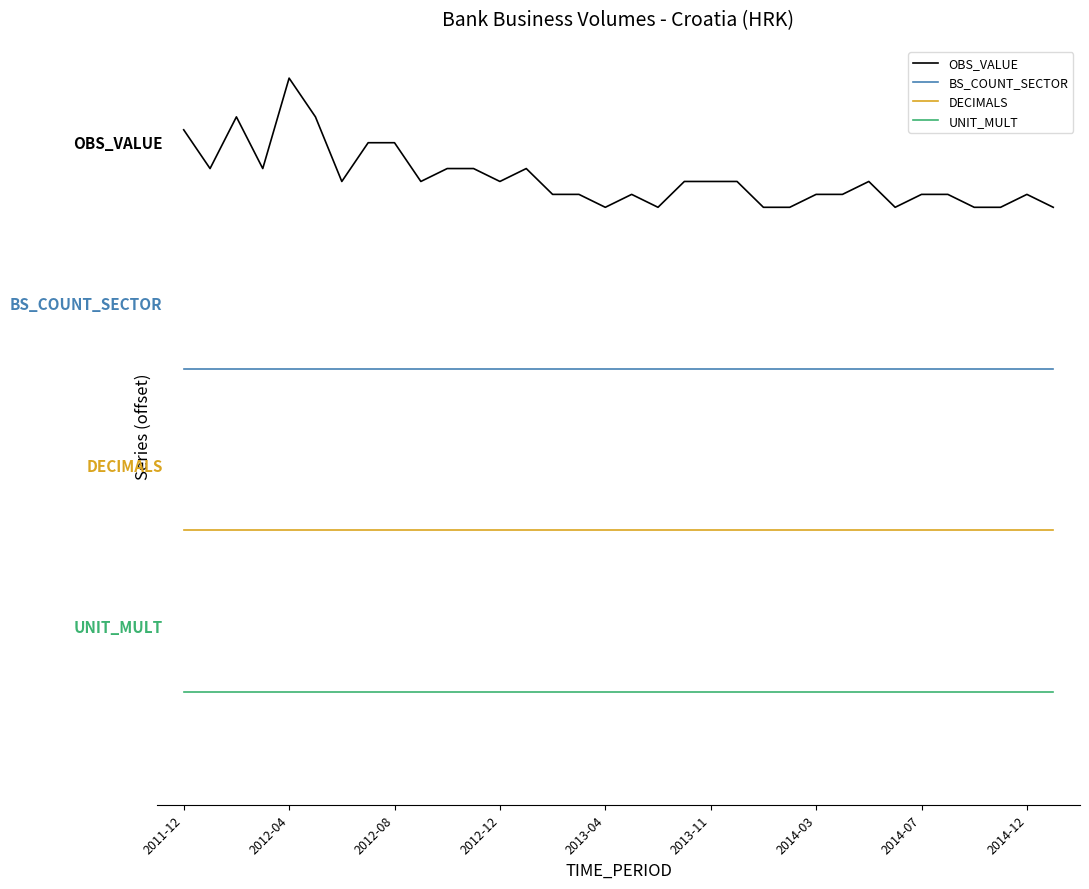

What is the difference between the maximum and minimum values in the OBS_VALUE series?

0.8